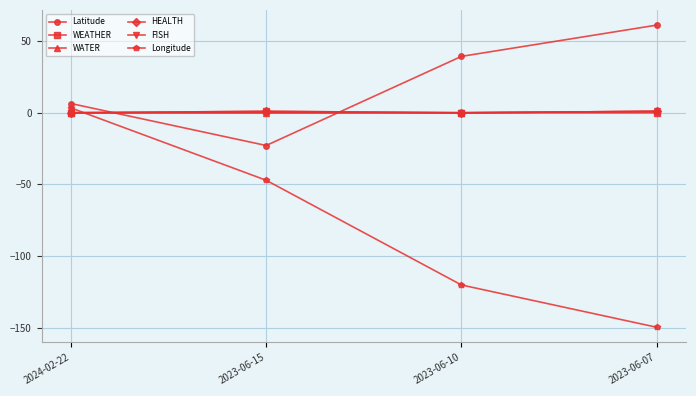

Does the chart have visible grid lines?

Yes